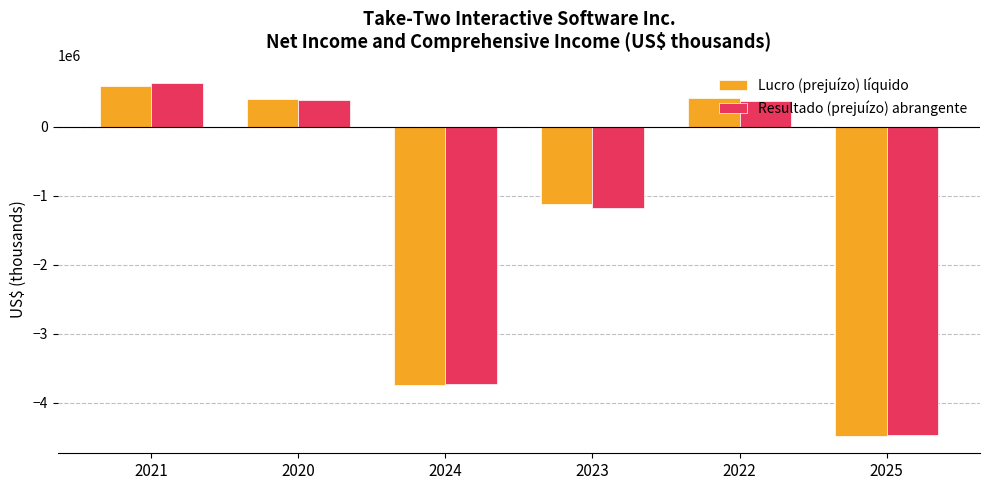

At which label is Lucro (prejuízo) líquido closest to -1945007?

2023